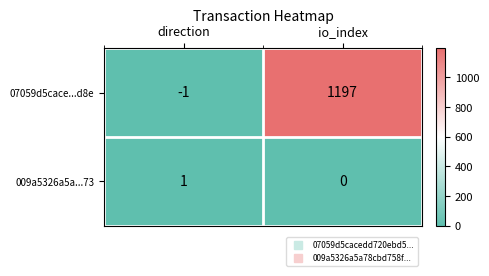

At which label does 009a5326a5a...73 reach its minimum?

io_index